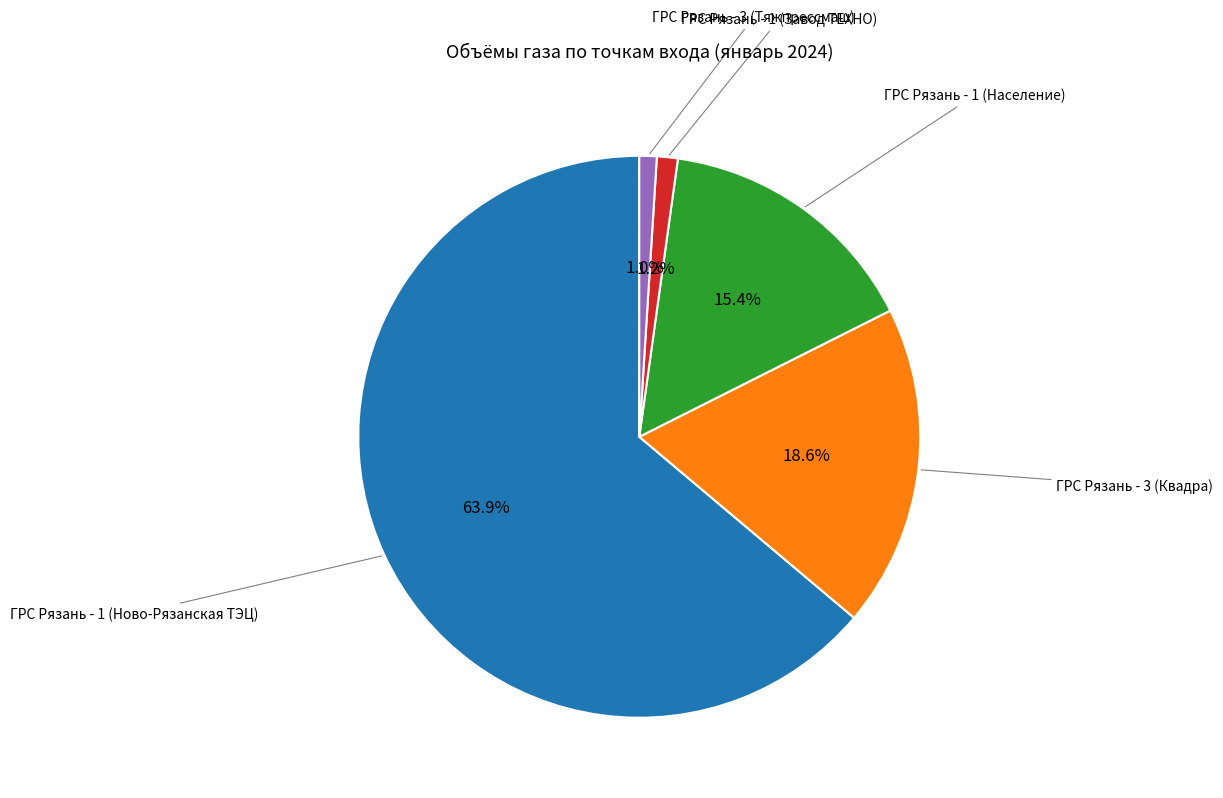

Is there any slice that represents more than half of the pie?

Yes